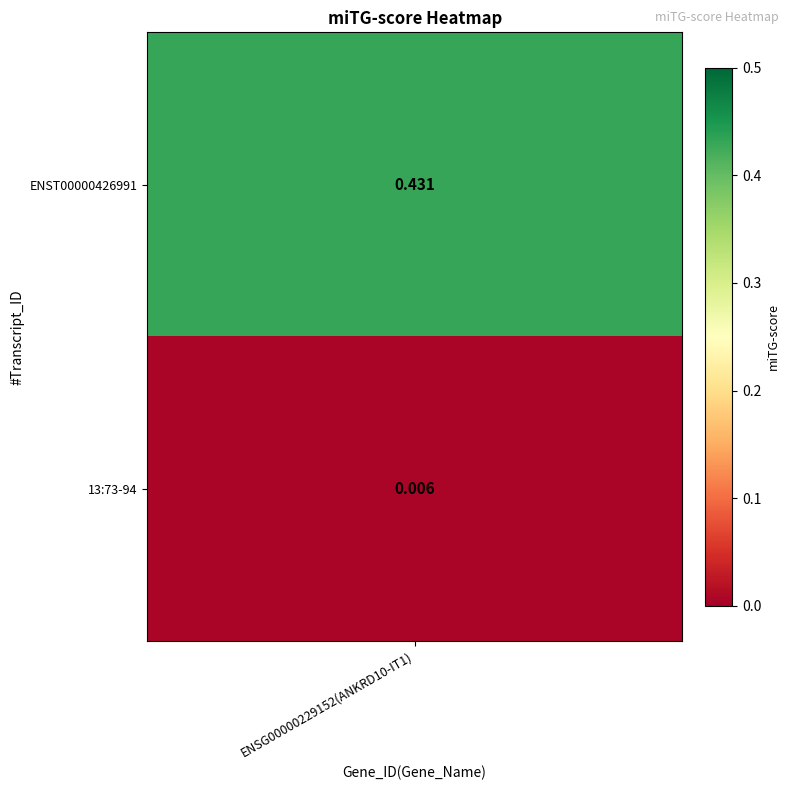

List the labels in order of value, largest first.

ENST00000426991, 13:73-94